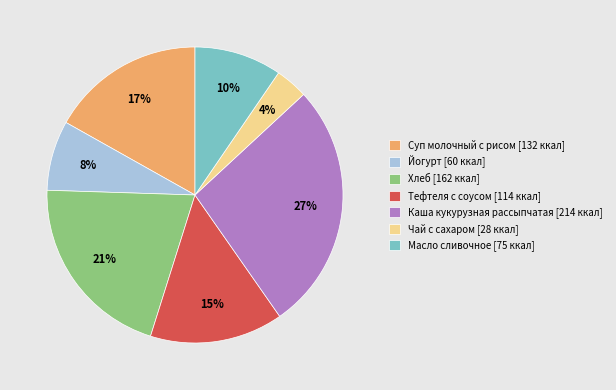

How many slices are in this pie chart?

7